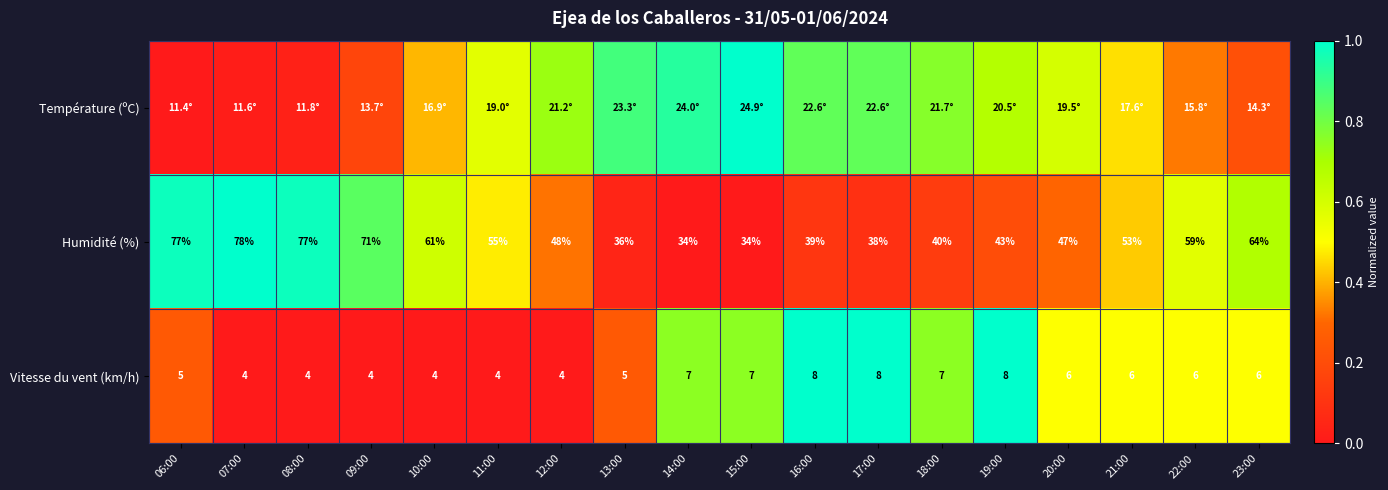

Is the value of Vitesse du vent (km/h) at 18:00 greater than the value of Humidité (%) at 15:00?

No